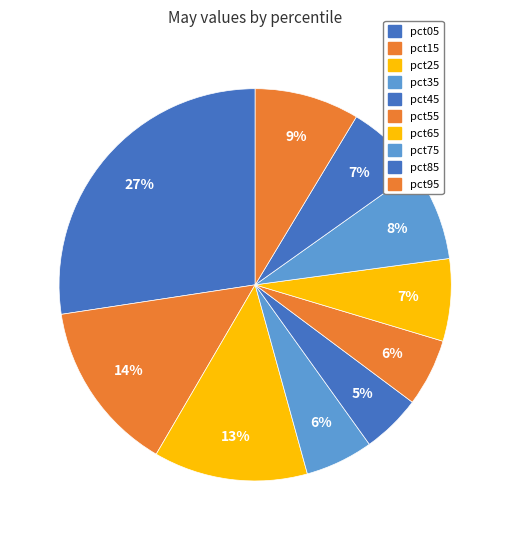

How many slices are in this pie chart?

10